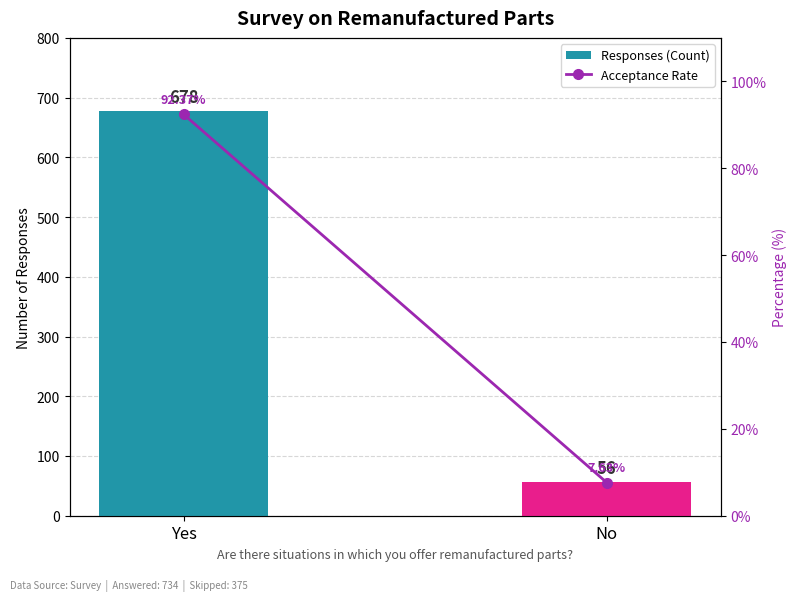

How many data points in Acceptance Rate are above 92?

1